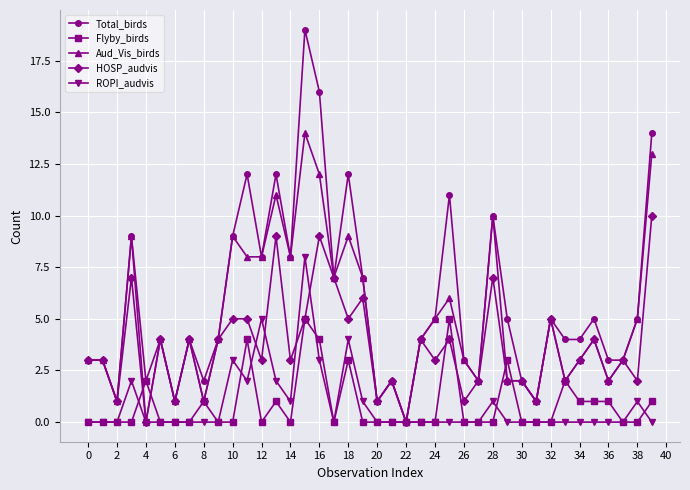

Rank the series by their maximum value, from lowest to highest.

Flyby_birds, ROPI_audvis, HOSP_audvis, Aud_Vis_birds, Total_birds